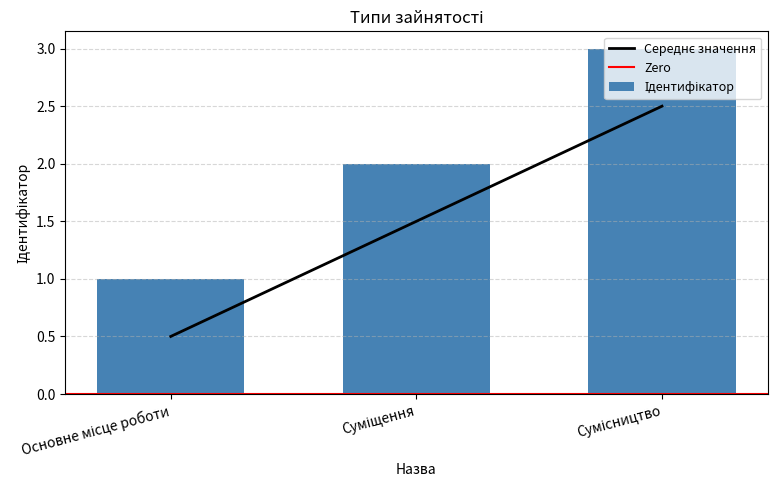

The value at Основне місце роботи is 0.5. True or false?

True